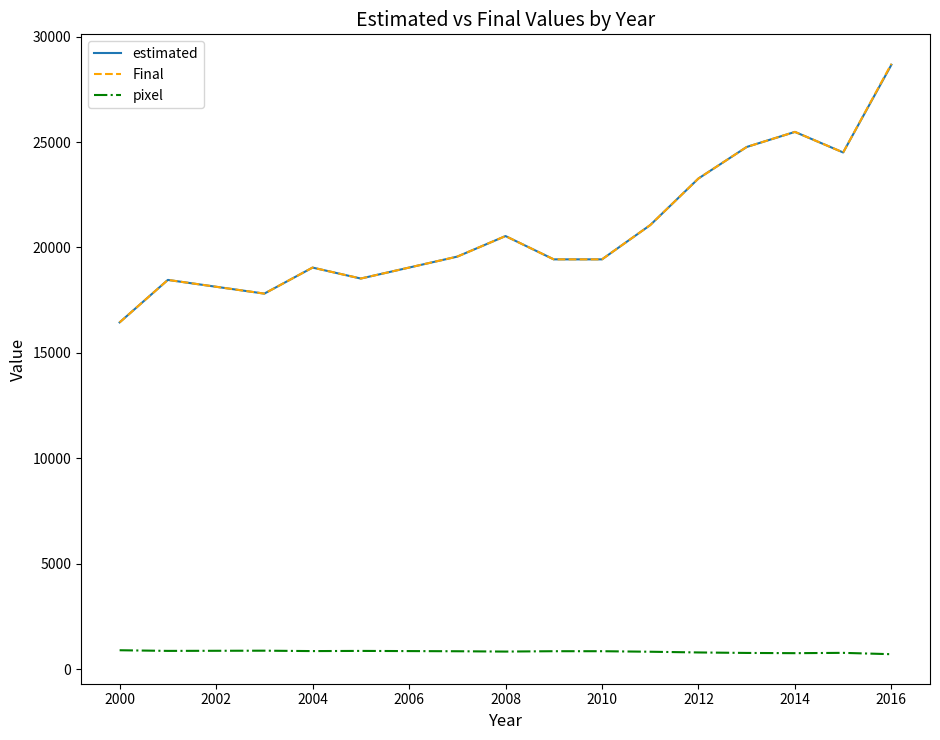

What is the minimum value for pixel?

708.0